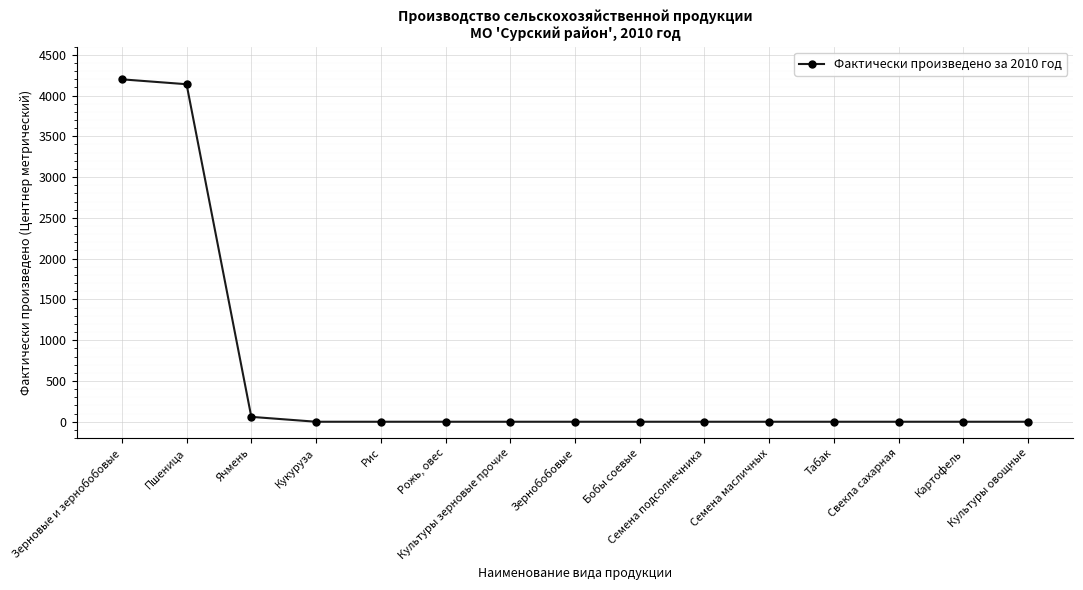

Count the number of data series in this chart.

1